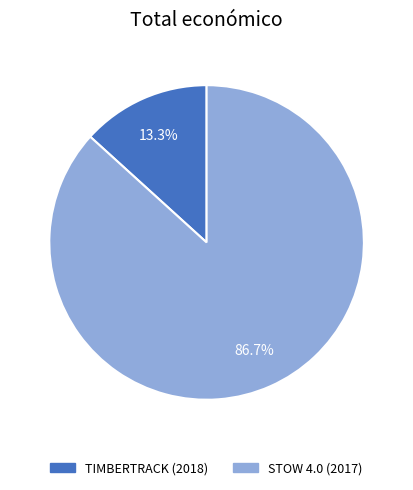

Which has a higher value, STOW 4.0 (2017) or TIMBERTRACK (2018)?

STOW 4.0 (2017)